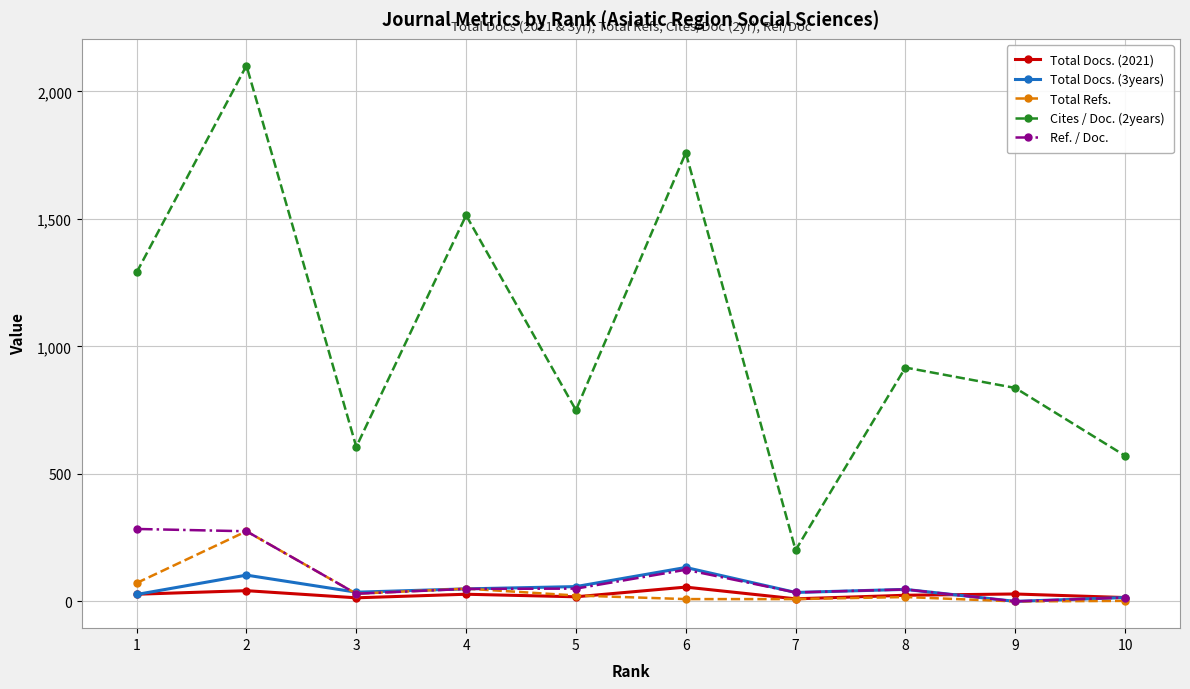

True or false: Cites / Doc. (2years) has more than 2 interior local peaks.

True